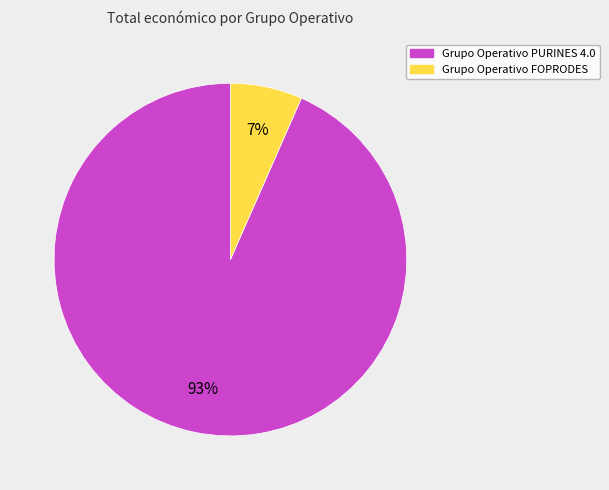

Is it true that Grupo Operativo FOPRODES is 1% of the pie?

False